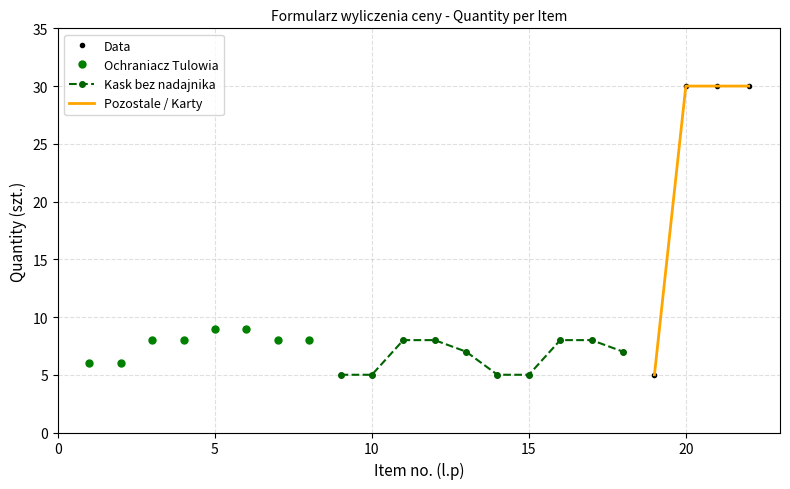

How many lines are shown in the chart?

3